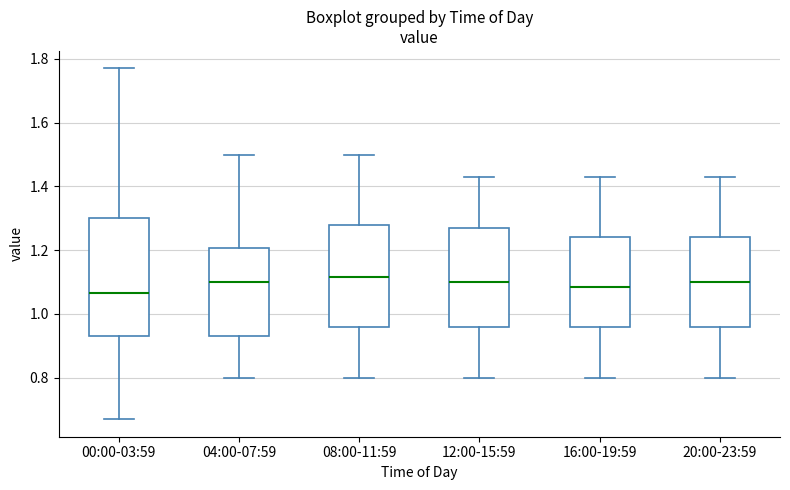

Where does the upper whisker of the box for 16:00-19:59 end on the y-axis? The values are not printed on the chart, so give them approximately, as read against the axis.

1.44